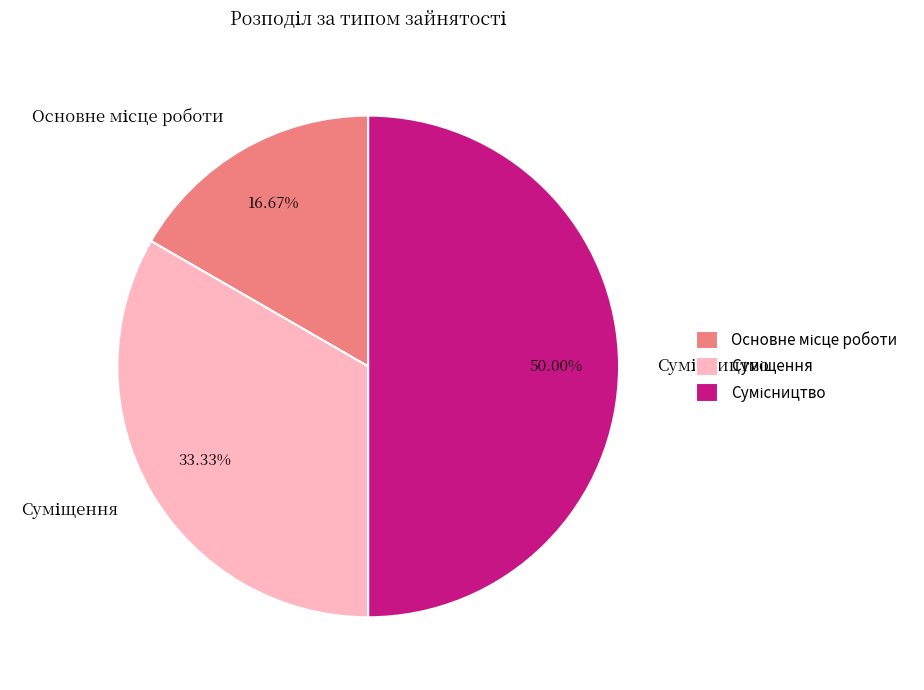

Rank the categories by value from lowest to highest.

Основне місце роботи, Суміщення, Сумісництво